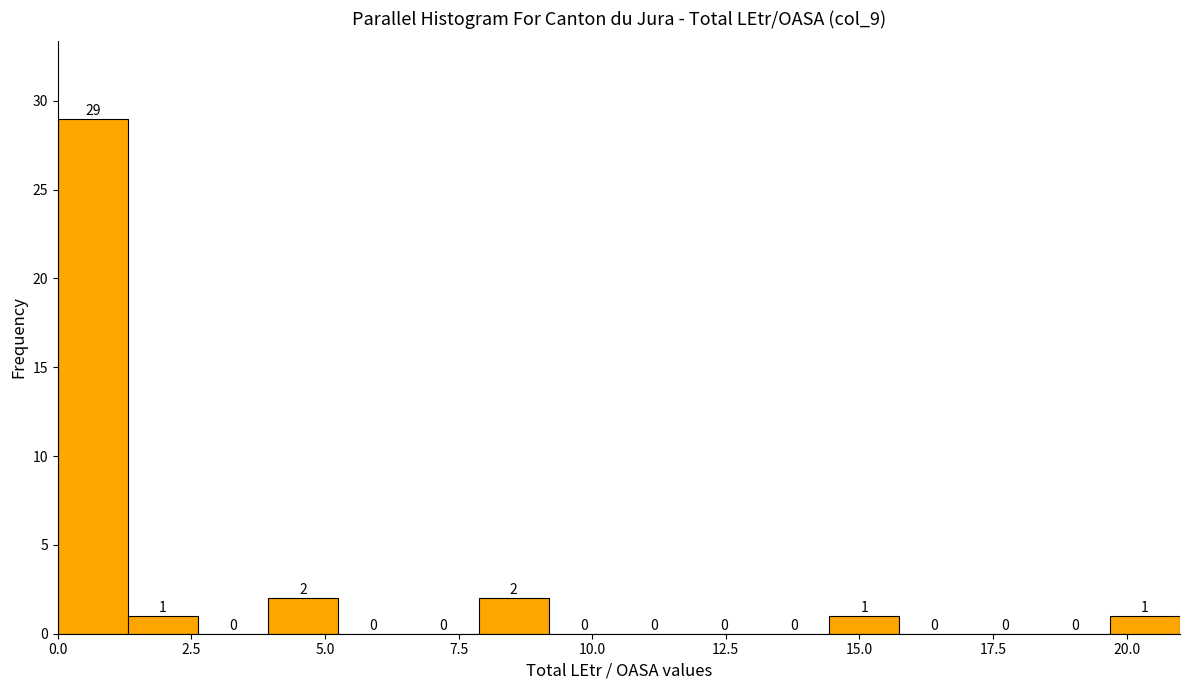

Read against the x-axis, roughly where is the centre of the tallest bar?

0.5